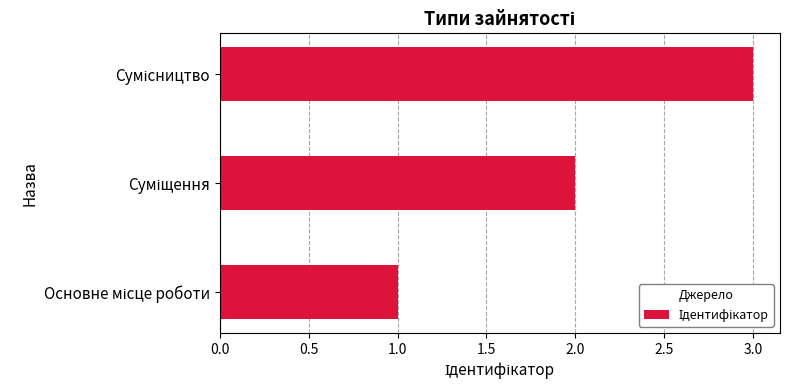

What is the sum of all values?

6